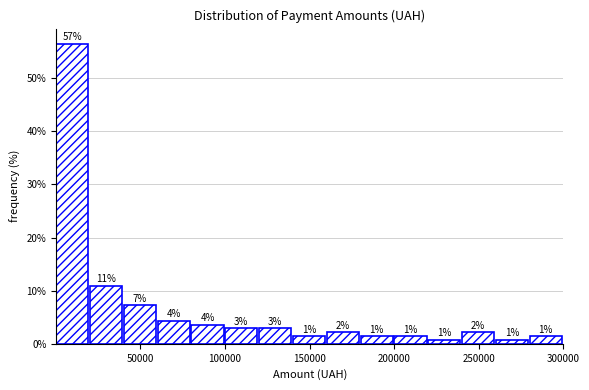

Around what value on the x-axis is the tallest bar? Give the approximate position of its centre, as read against the axis.

10000